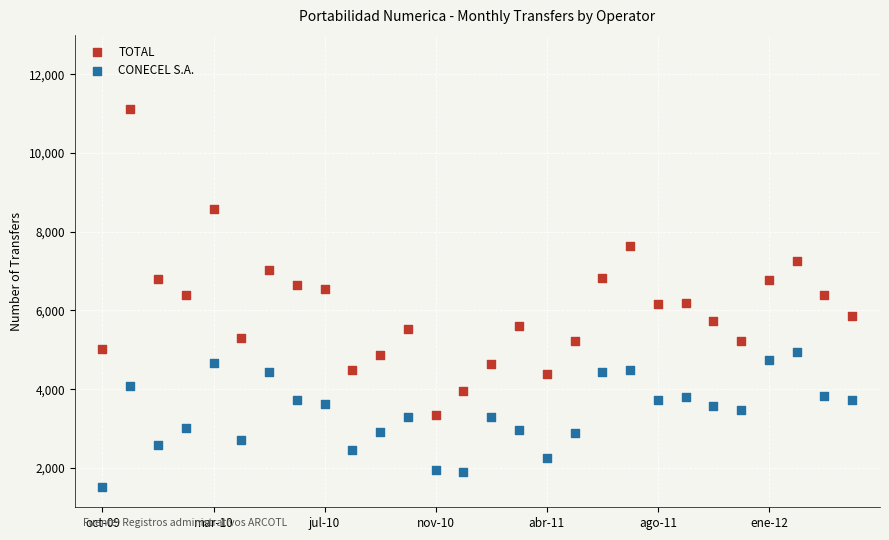

What is the X range (max minus min) for the scatter plot?

27